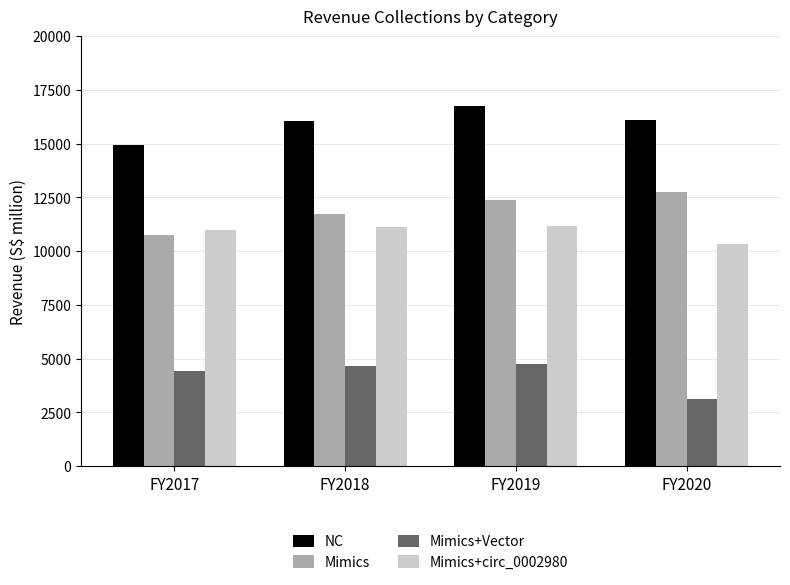

The Mimics series shows 20455 at FY2019. True or false?

False